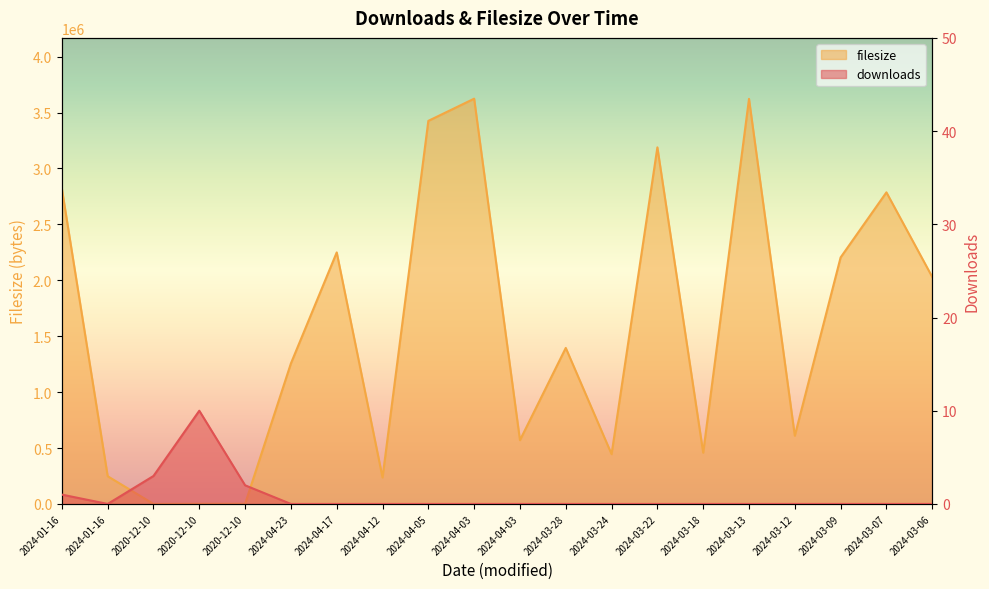

How many values in the downloads series exceed 0?

4